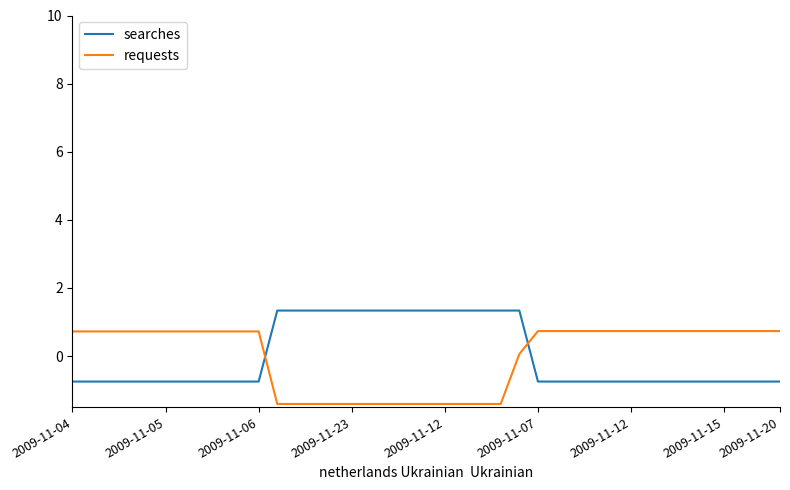

What is the greatest value displayed?

1.3